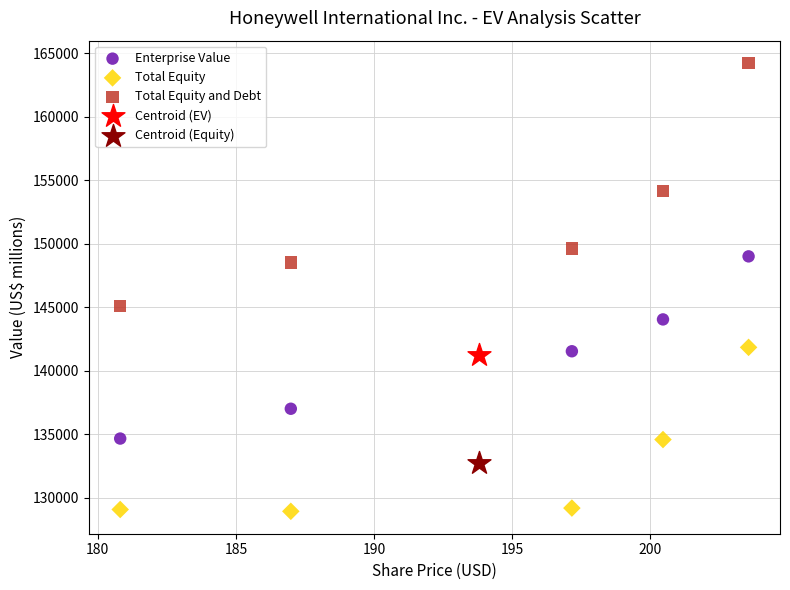

Which series reaches the minimum Y coordinate?

Total Equity